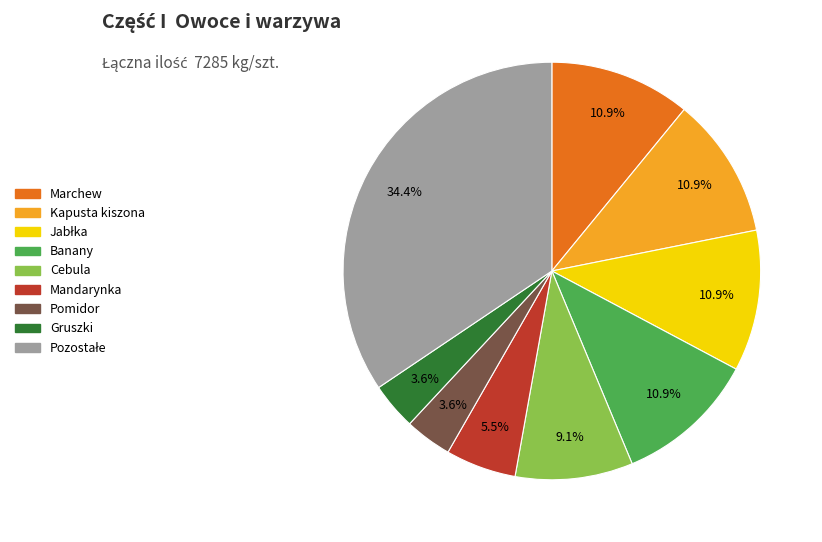

Is there any slice that represents more than half of the pie?

No